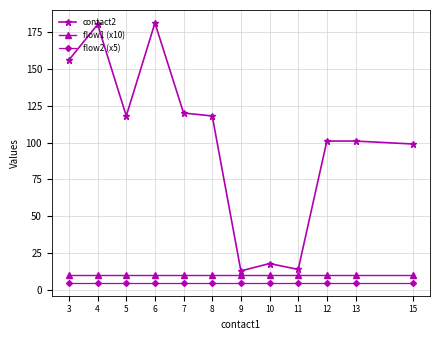

What is the value of the contact2 point at the 5th from the left?

120